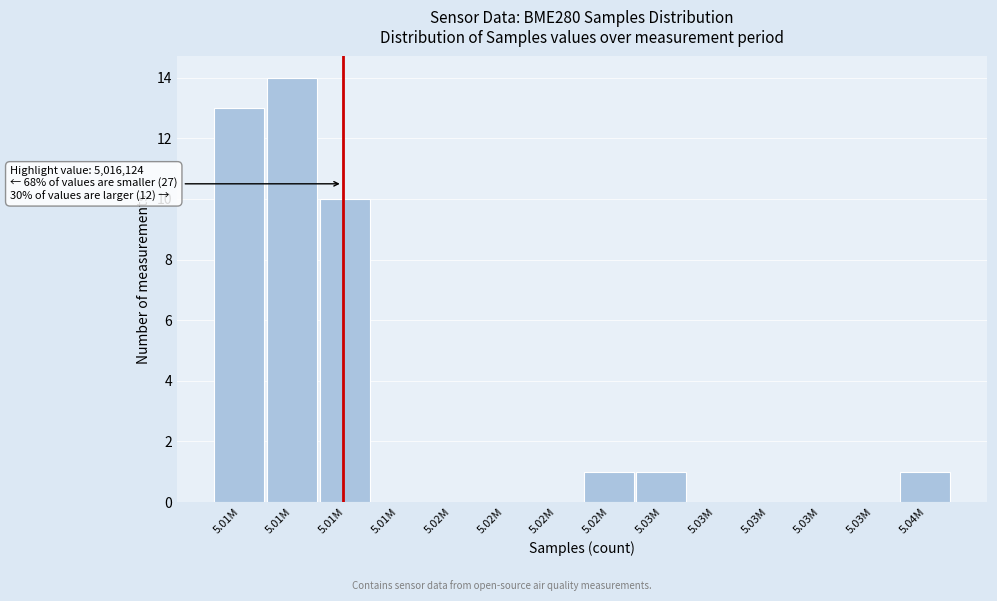

Count the number of categories in the chart.

14